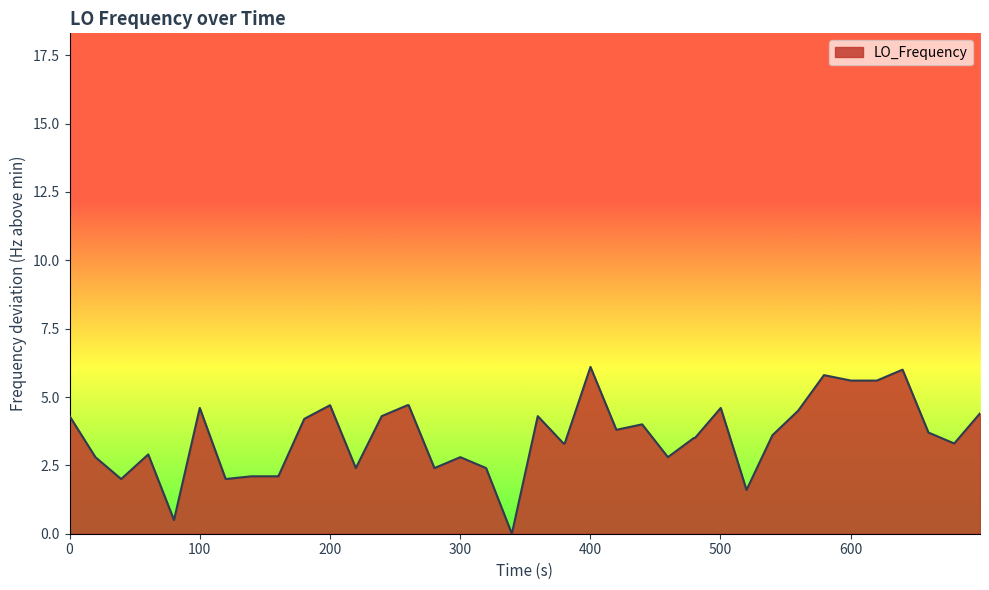

What is the difference between the maximum and minimum values?

6.1